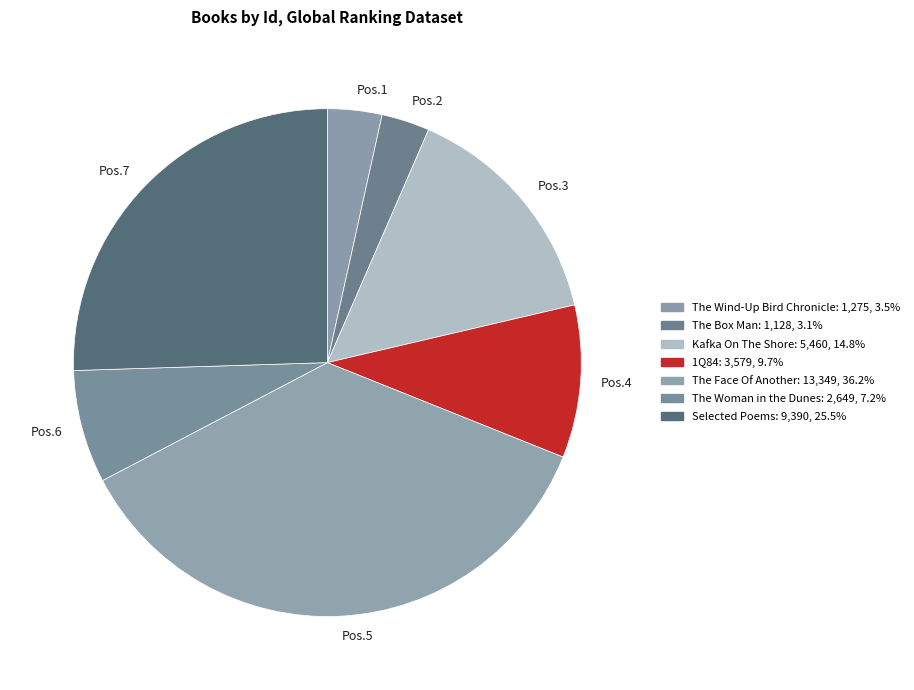

Approximately how many times larger is the value at Pos.6 compared to Pos.1?

2.1